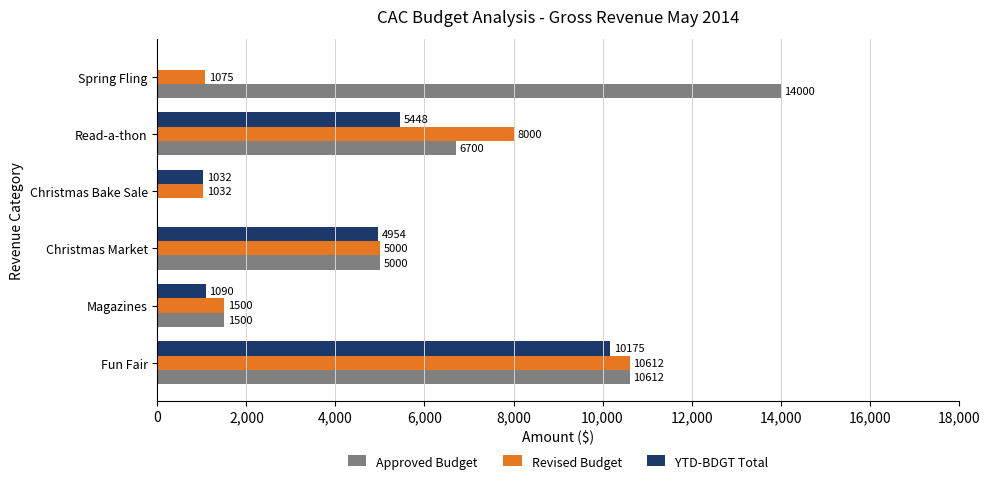

Which category has the highest value in the YTD-BDGT Total series?

Fun Fair